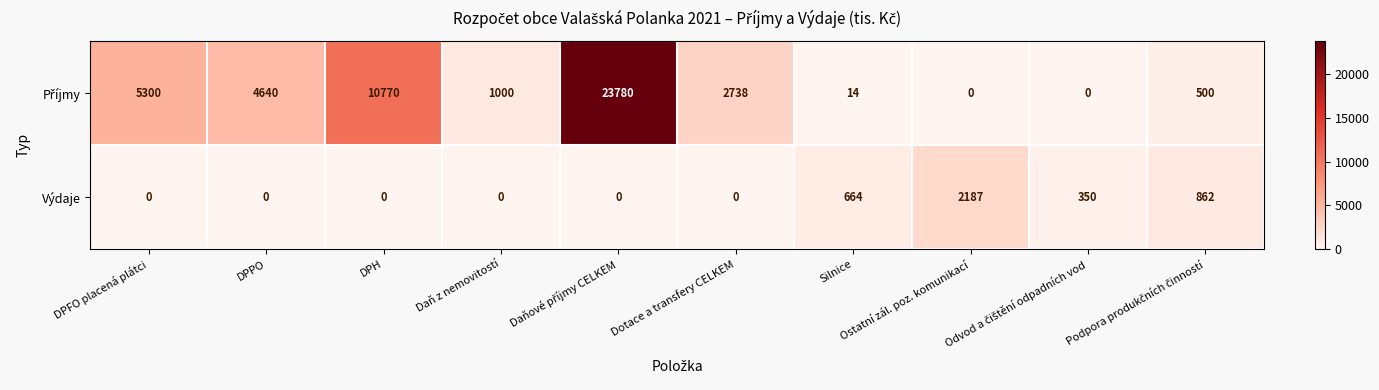

The Výdaje series shows -1390 at DPFO placená plátci. True or false?

False